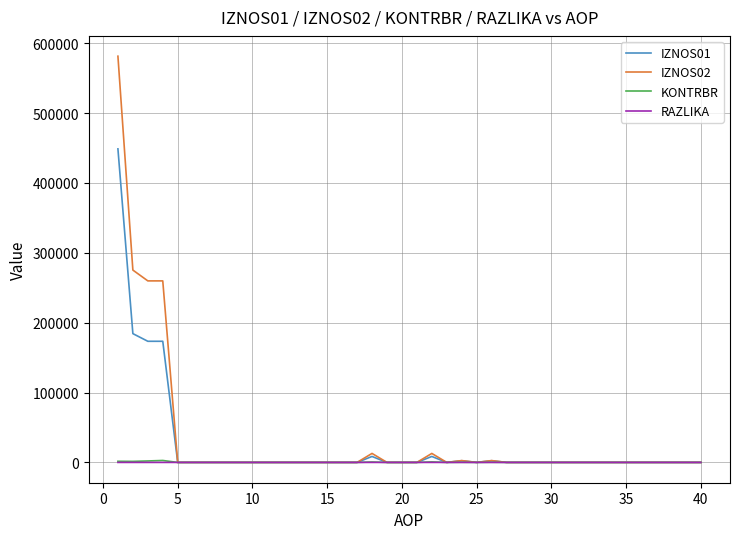

Which series has the widest spread of values?

IZNOS02